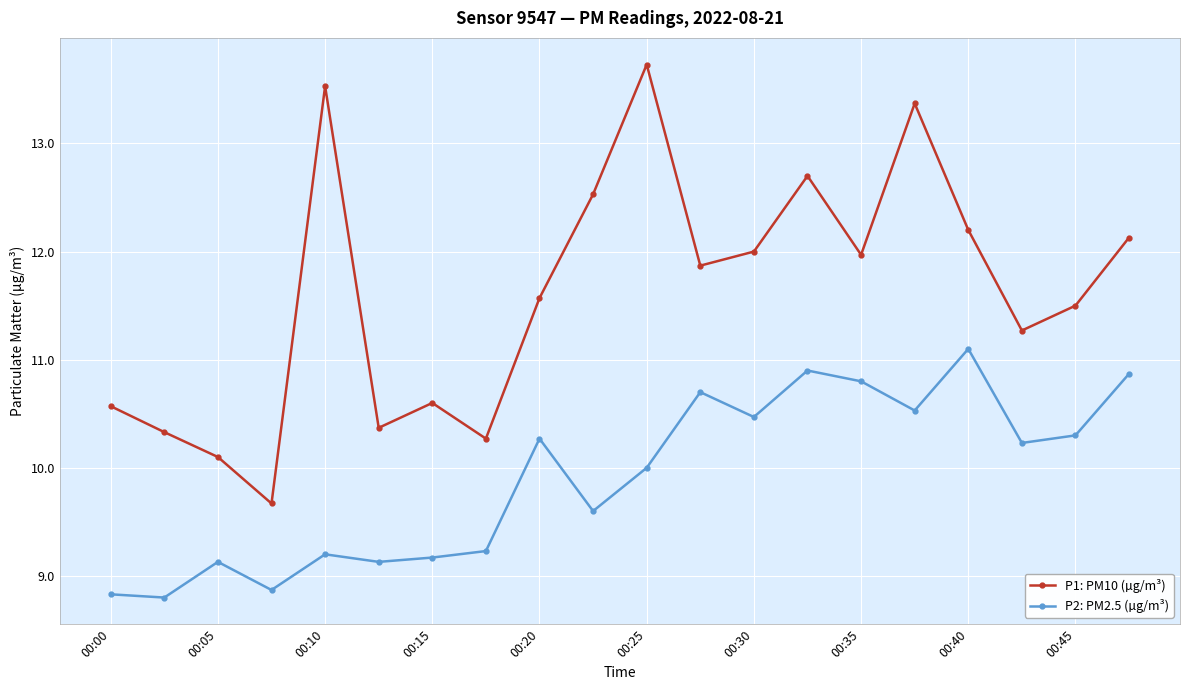

List the series in order of their overall mean, lowest first.

P2: PM2.5 (µg/m³), P1: PM10 (µg/m³)